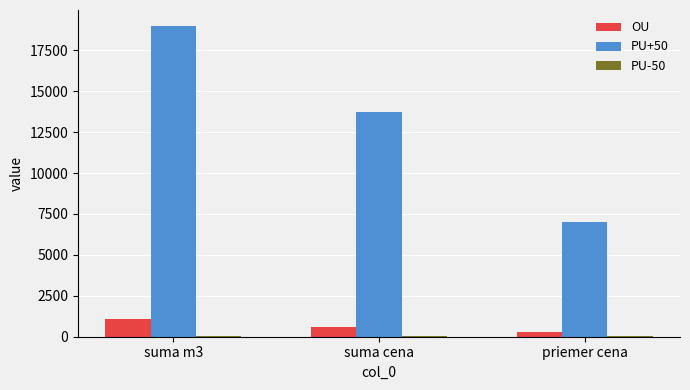

Are the bars horizontal?

No